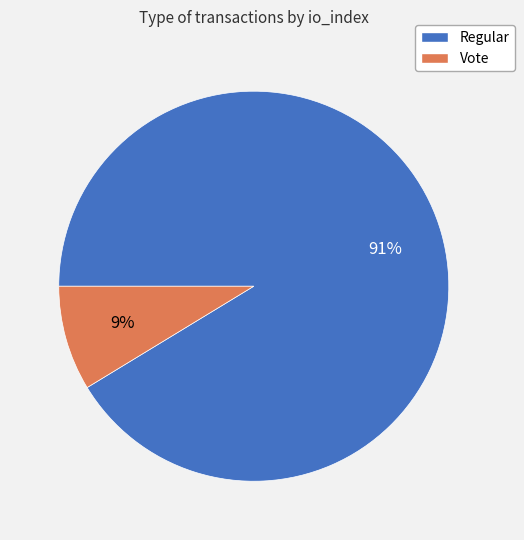

Which category has the biggest portion of the pie?

Regular